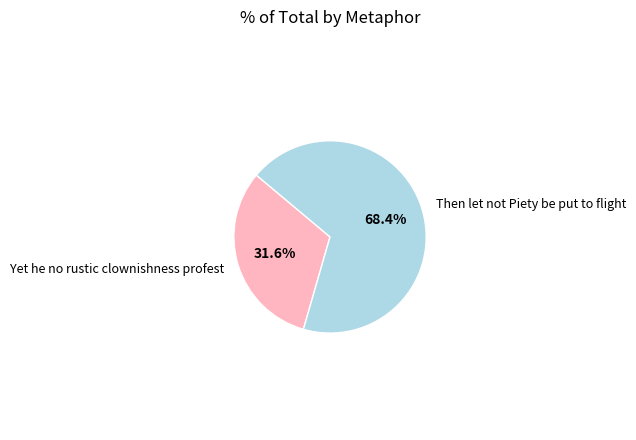

True or false: Then let not Piety be put to flight accounts for 68% of the total.

True